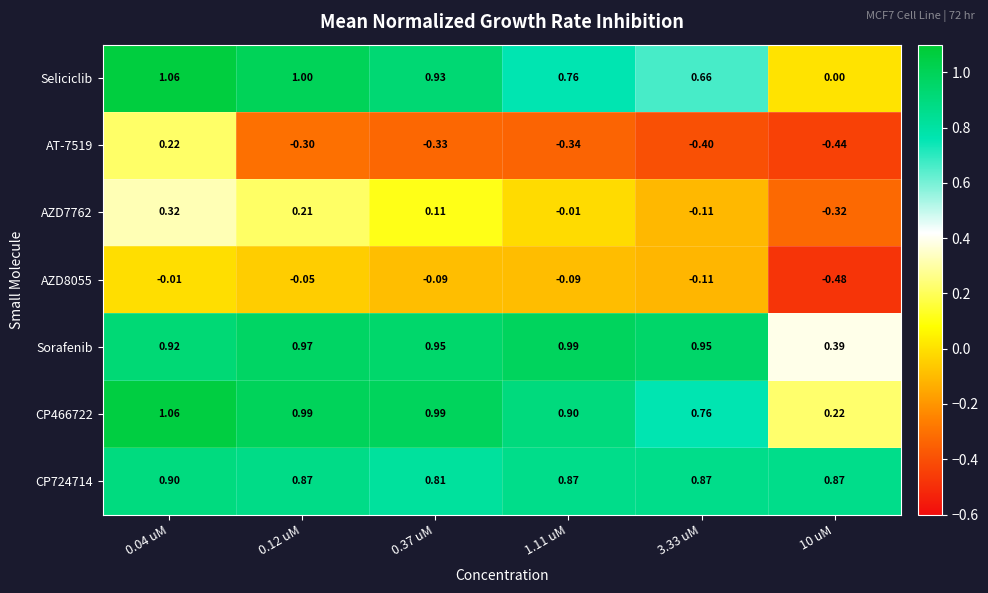

Which series has the largest range (max minus min)?

Seliciclib